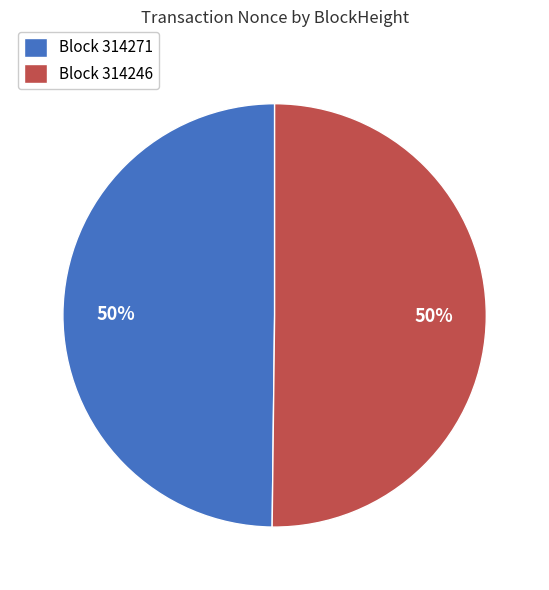

Approximately how many times larger is the value at Block 314271 compared to Block 314246?

1.0